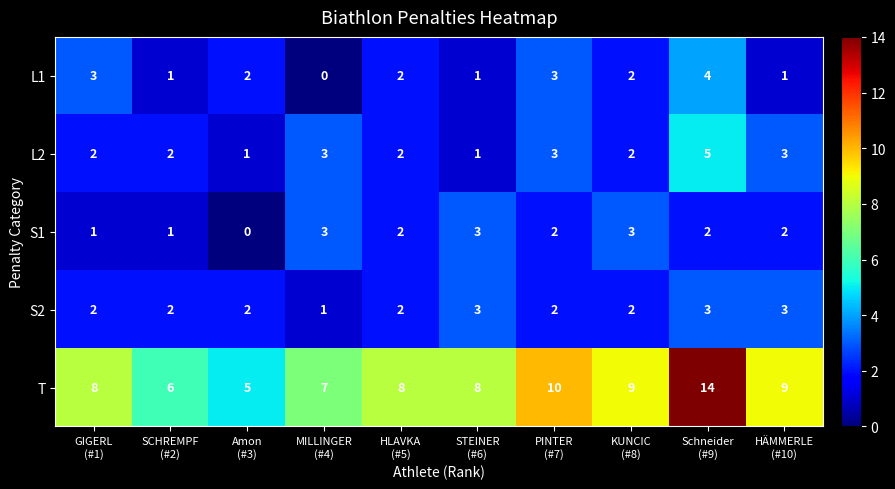

What is the highest value of the L1 series?

4